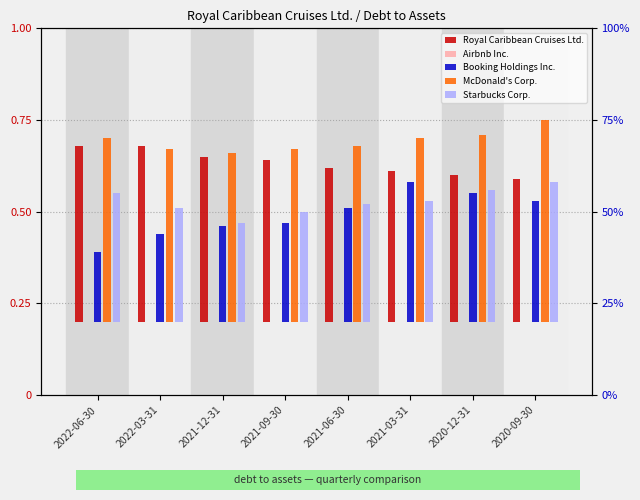

Is it true that Booking Holdings Inc. equals 0.3 at 2020-09-30?

True